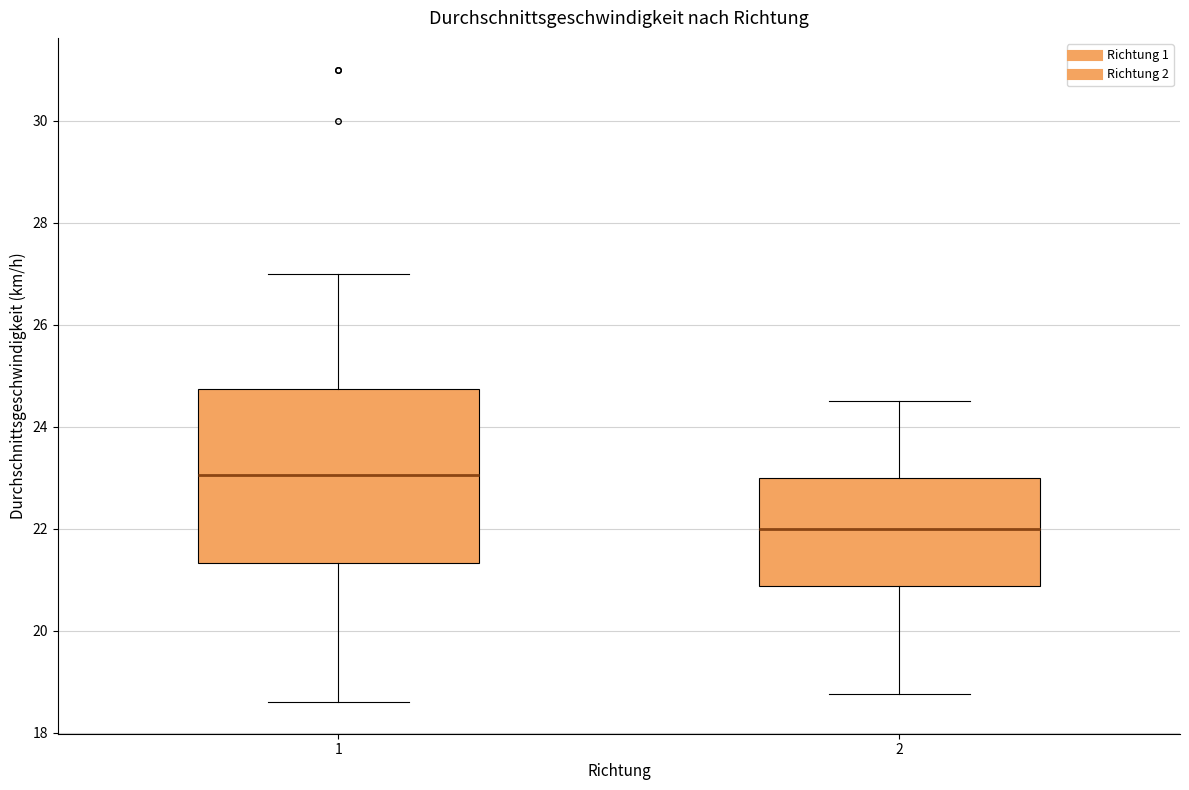

Where does the lower whisker of the box at x = 2 end on the y-axis? The values are not printed on the chart, so give them approximately, as read against the axis.

18.8